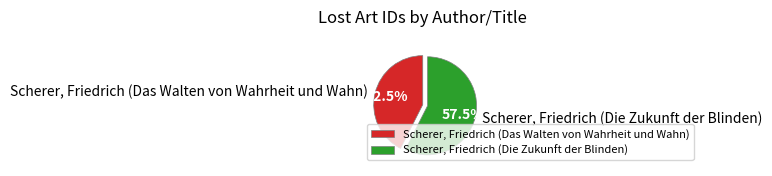

Count the number of slices in the pie.

2